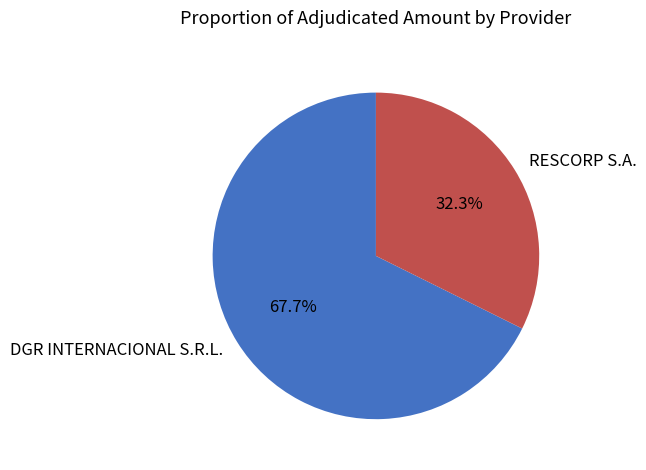

What portion of the pie excludes RESCORP S.A.?

67.7%